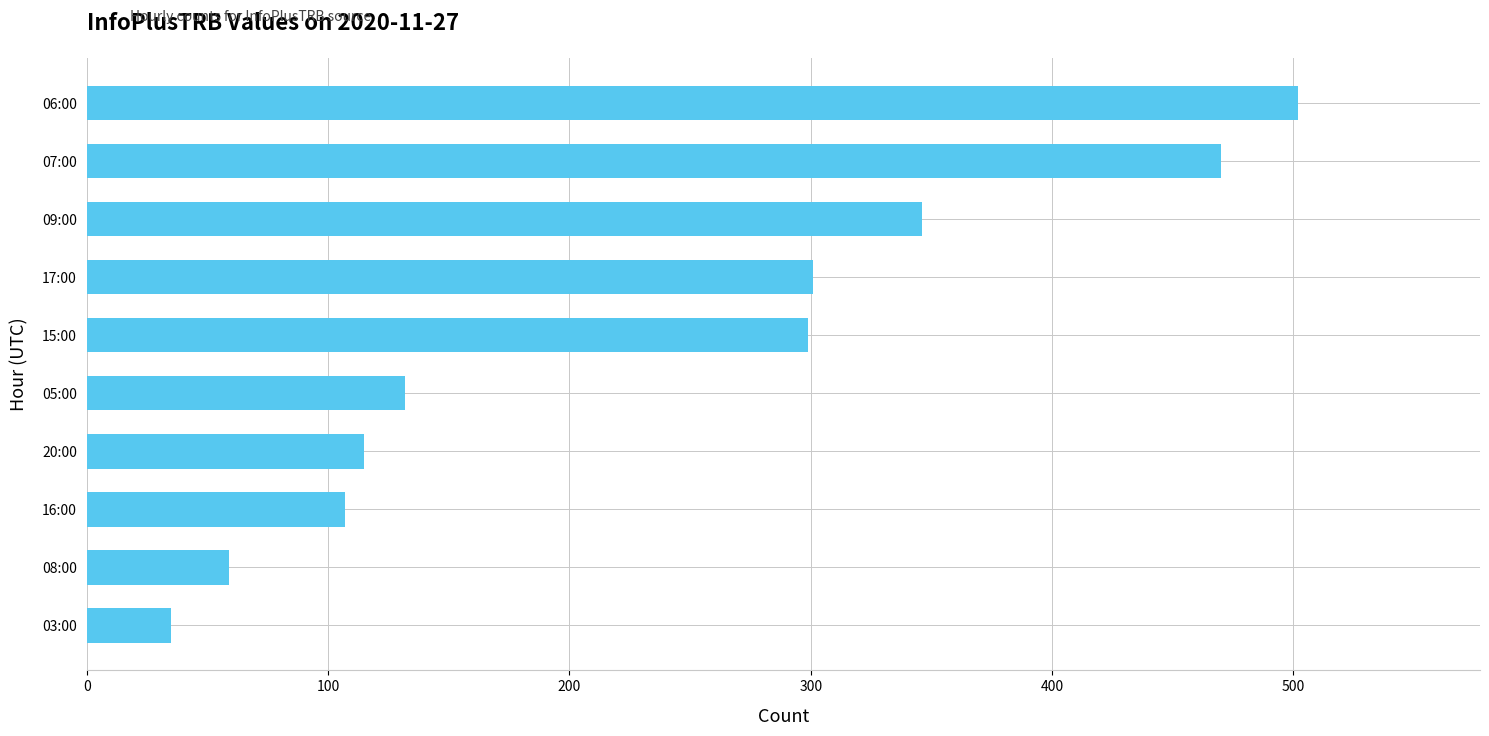

What is the change in value from 08:00 to 17:00?

+242